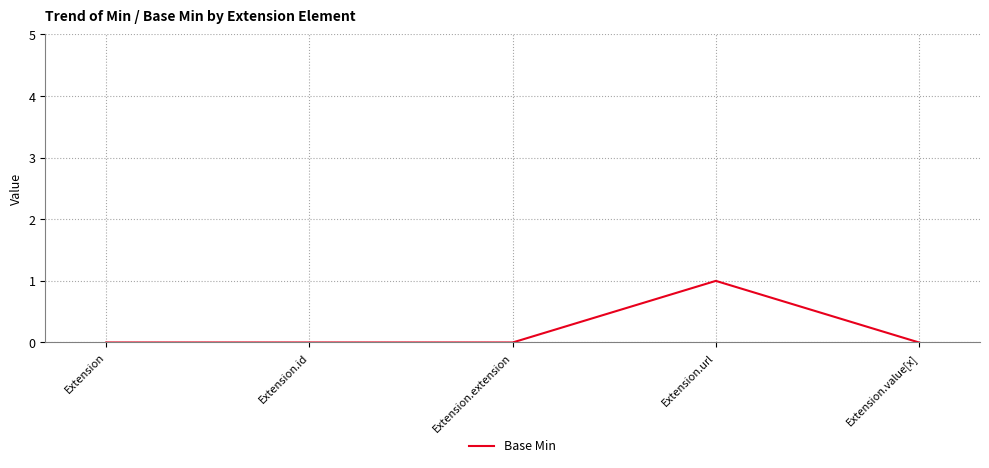

The value at Extension.id is 0. True or false?

True